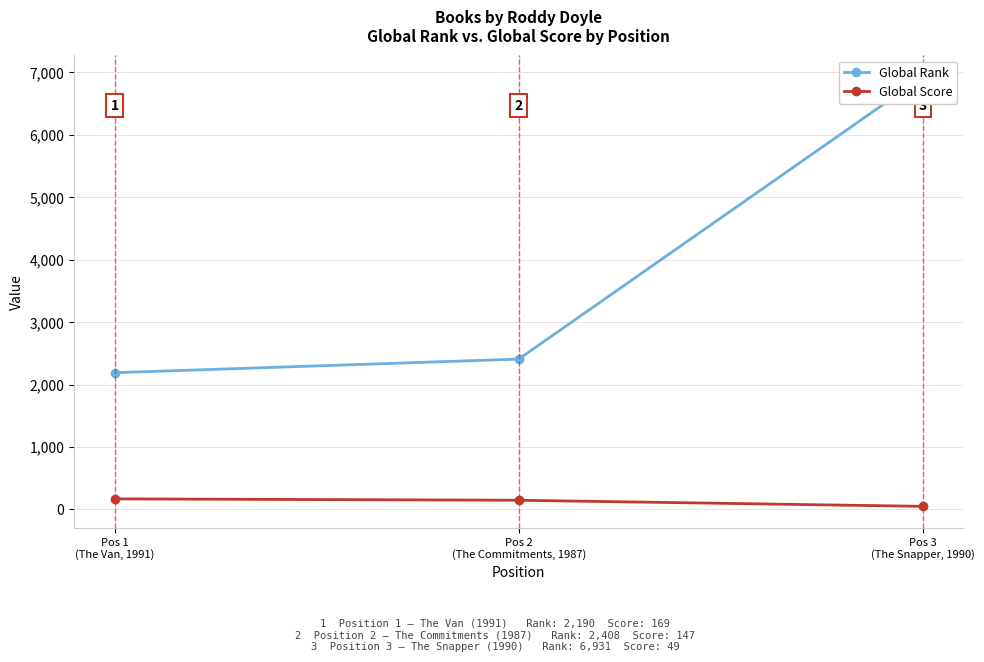

What is the highest value of the Global Score series?

169